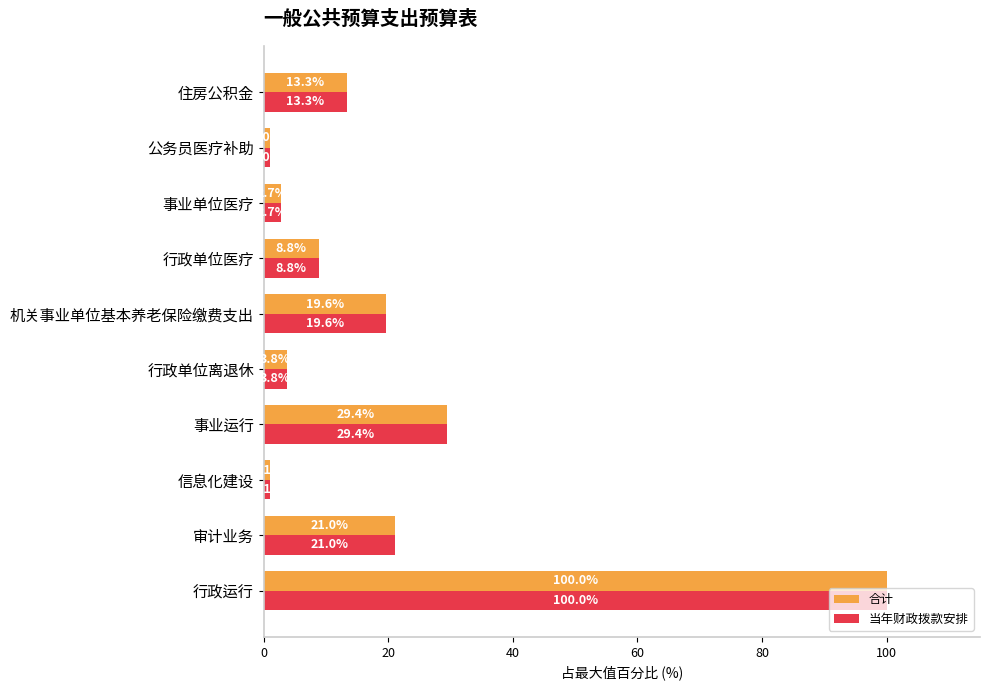

What is the sum of all 当年财政拨款安排 values?

200.7